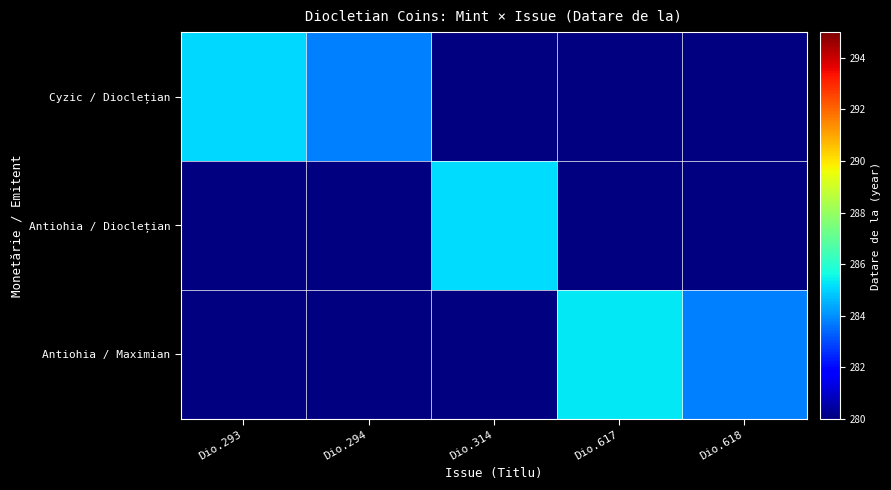

Which category has the lowest value across all series?

Dio.294